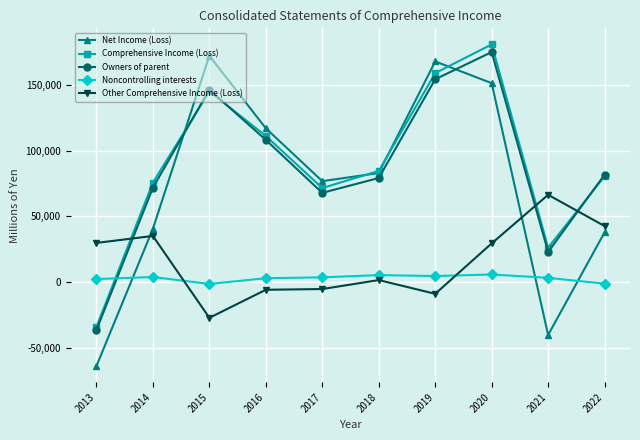

What is the total value across all series at 2020?

541997